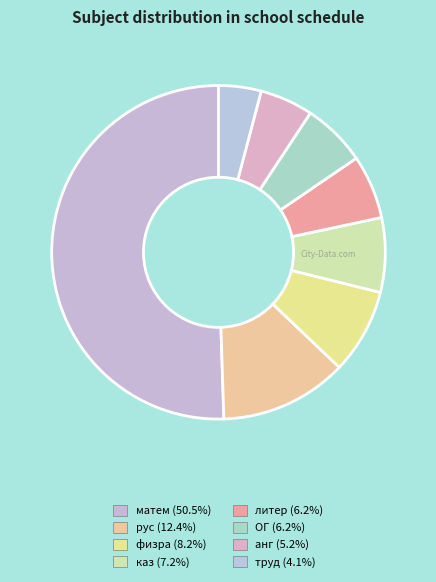

Is it true that литер is 6% of the pie?

True